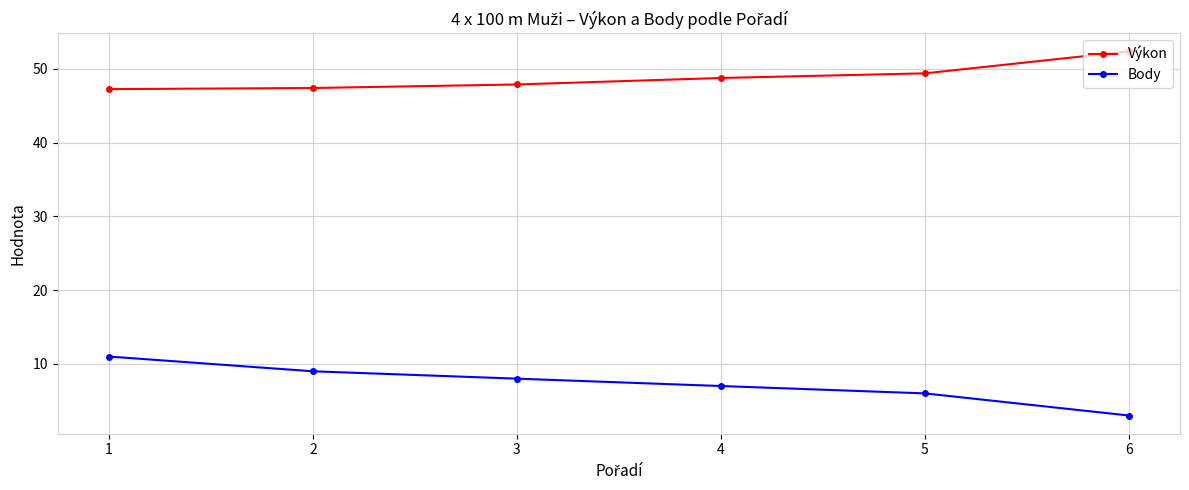

How many lines are shown in the chart?

2